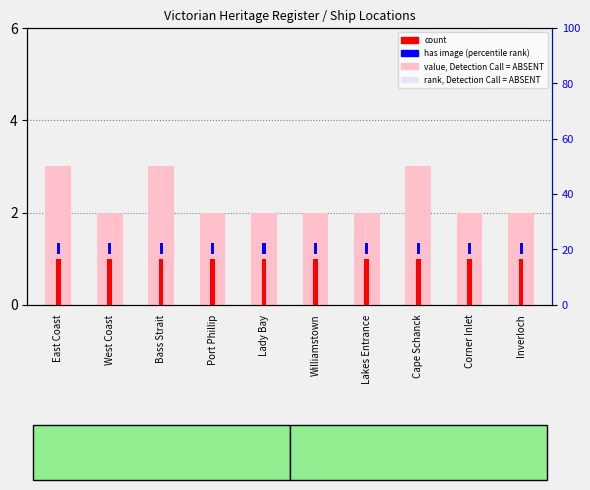

What is the total value across all series at West Coast?

68.9